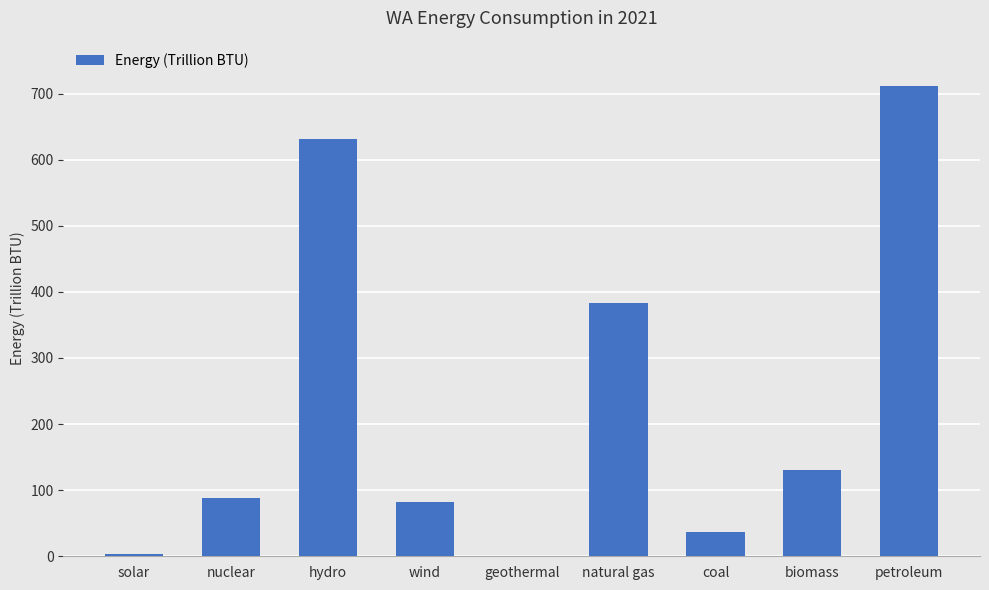

What is the greatest value displayed?

712.0